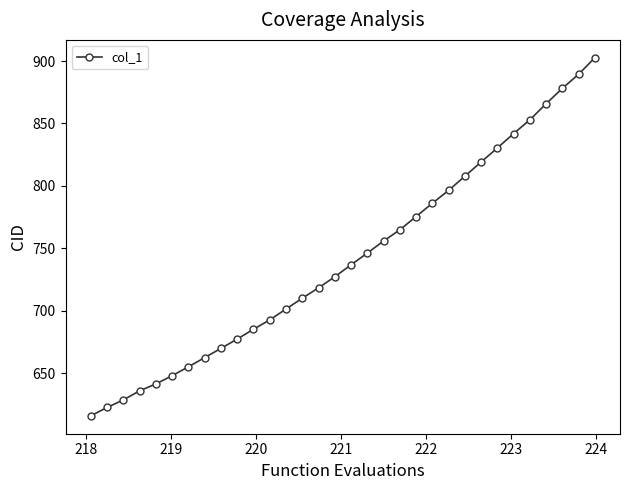

What is the greatest value displayed?

902.6